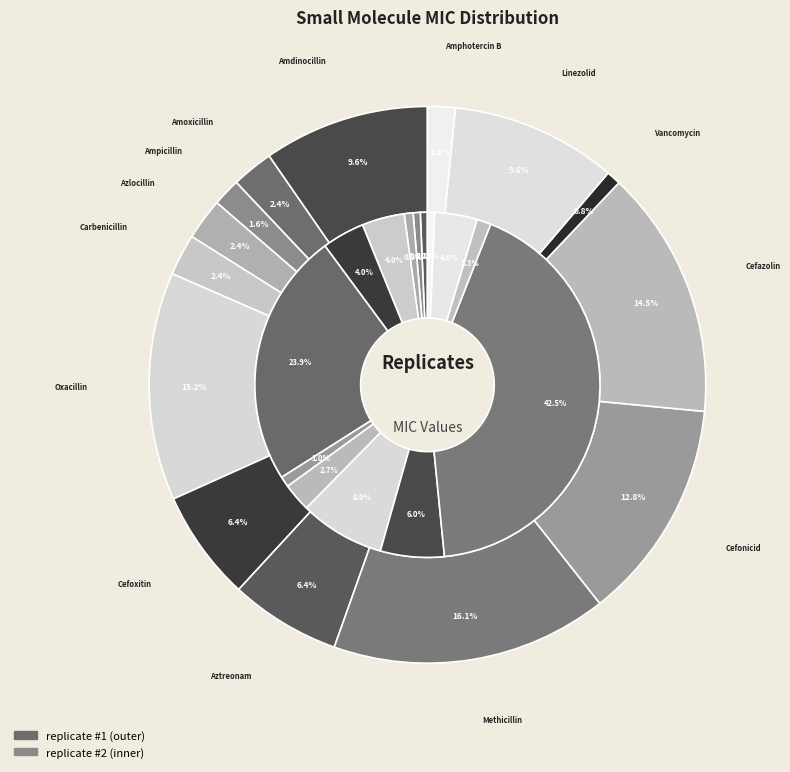

To the nearest percent, what is the average slice percentage?

7%